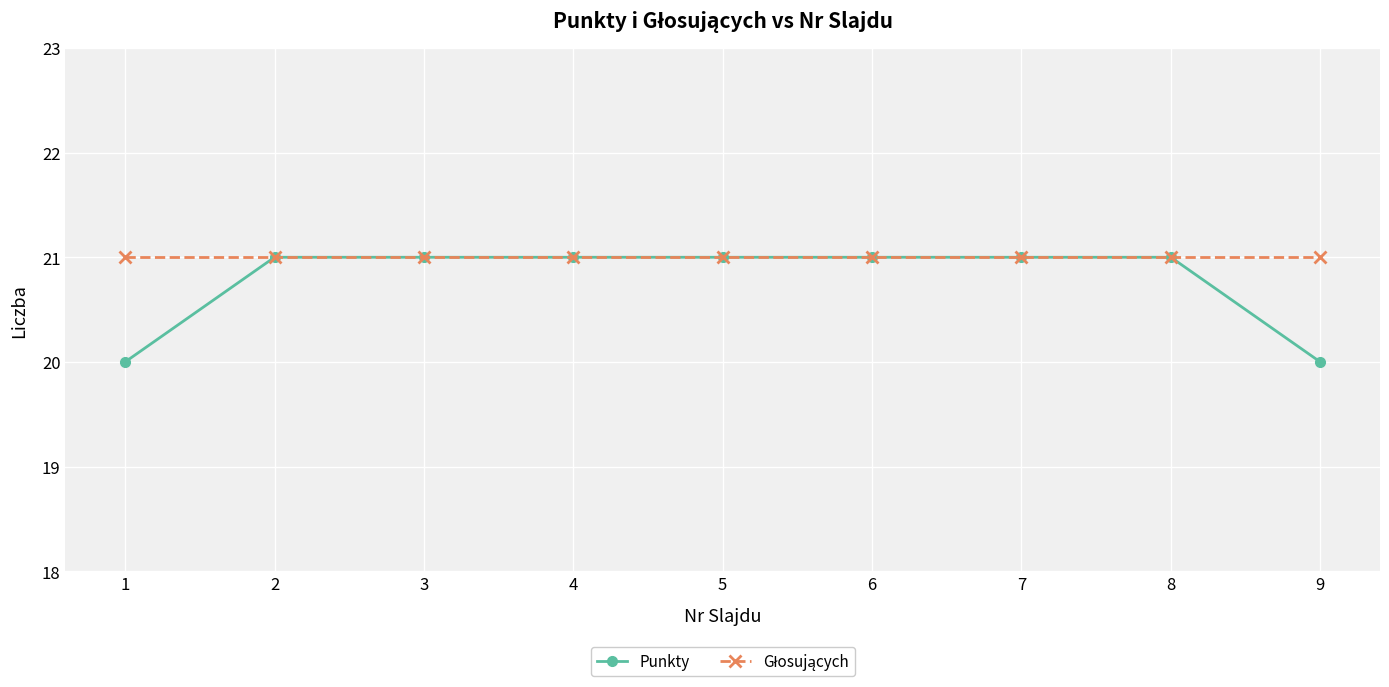

What is the total value across all series at 3?

42